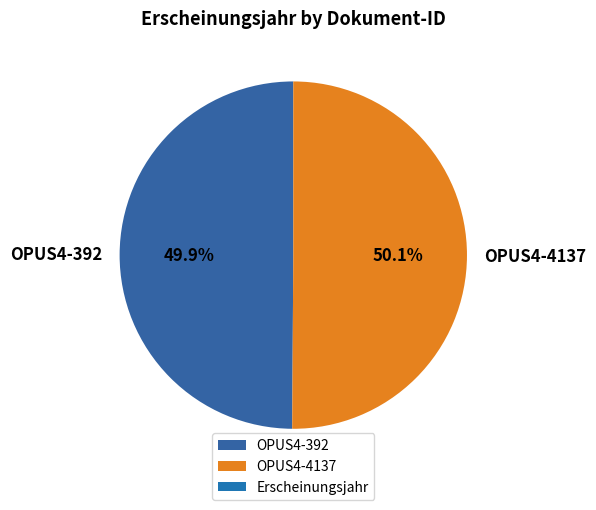

Is it true that OPUS4-4137 is 40% of the pie?

False